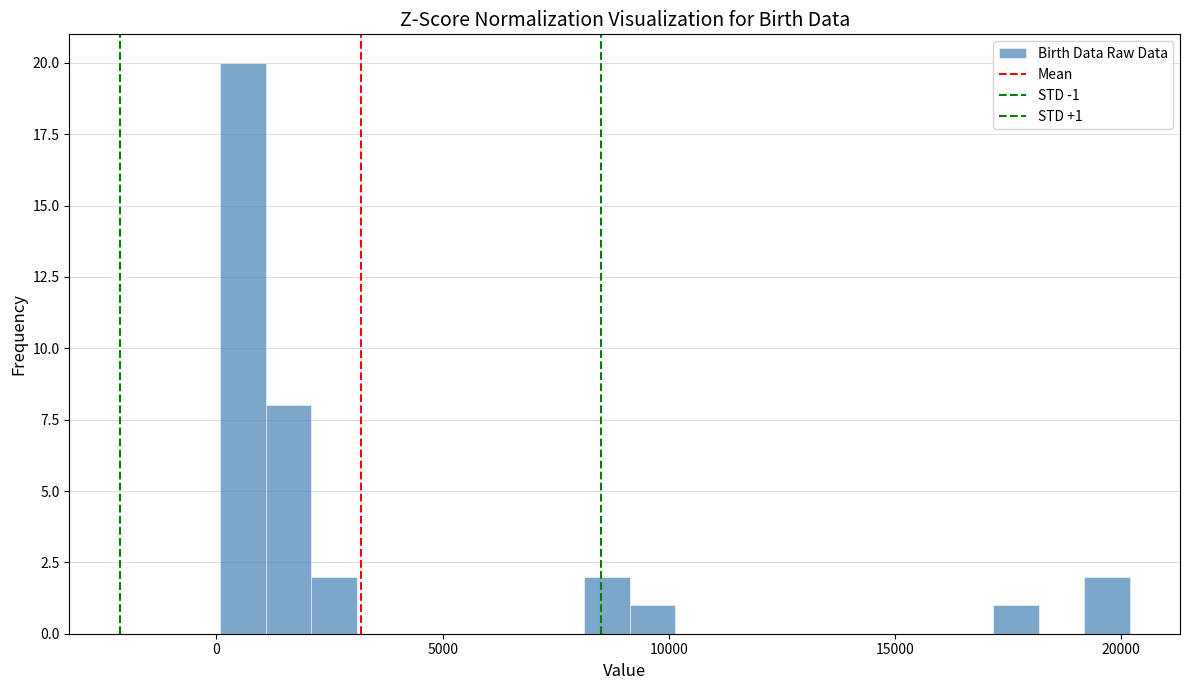

Around what value on the x-axis is the tallest bar? Give the approximate position of its centre, as read against the axis.

500